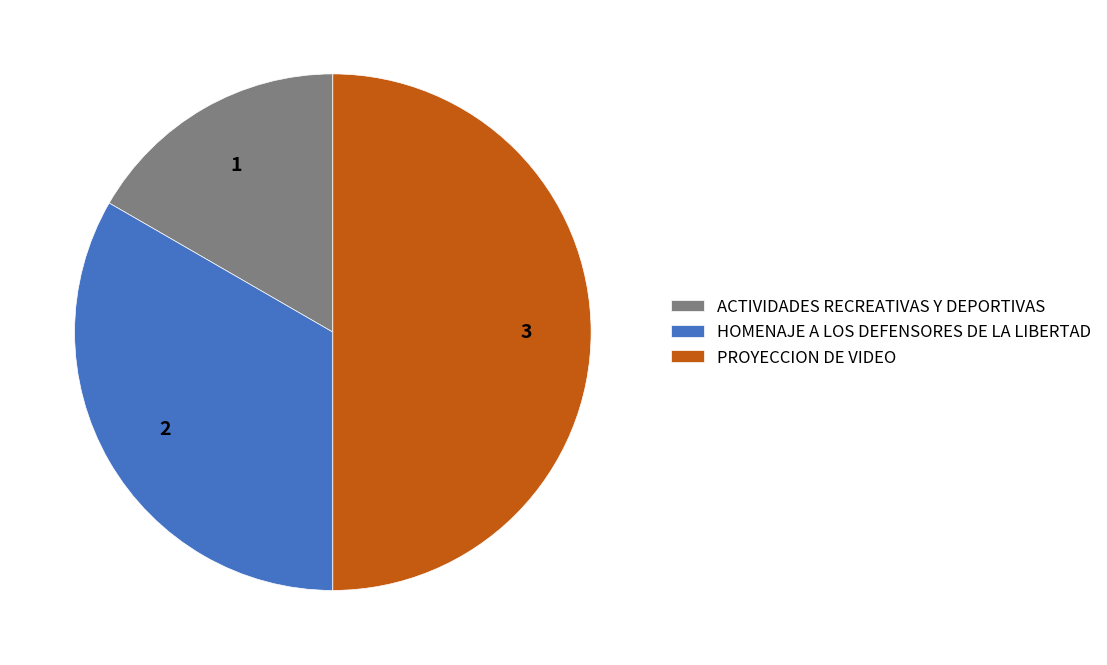

The HOMENAJE A LOS DEFENSORES DE LA LIBERTAD slice represents 33% of the pie. True or false?

True